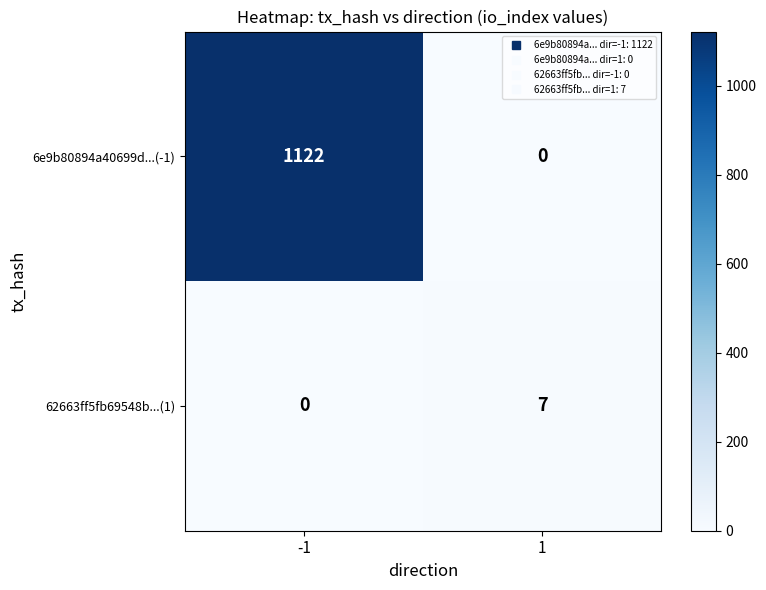

The 6e9b80894a40699d...(-1) series shows 596 at -1. True or false?

False